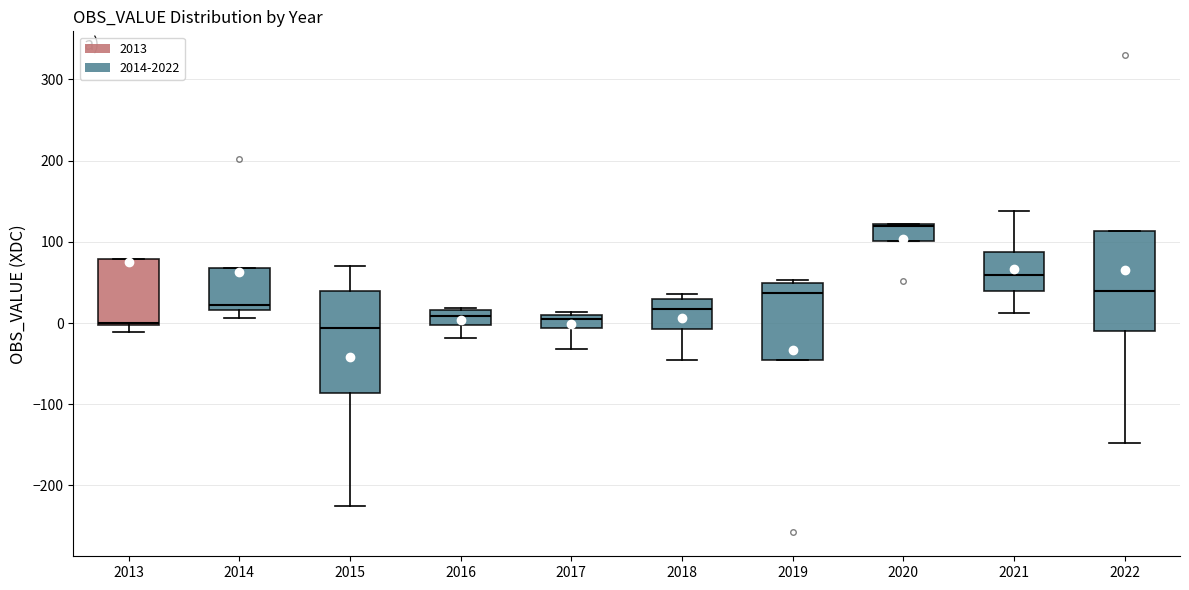

Where is the lower edge of the box at x = 2020 on the y-axis? The values are not printed on the chart, so give them approximately, as read against the axis.

100